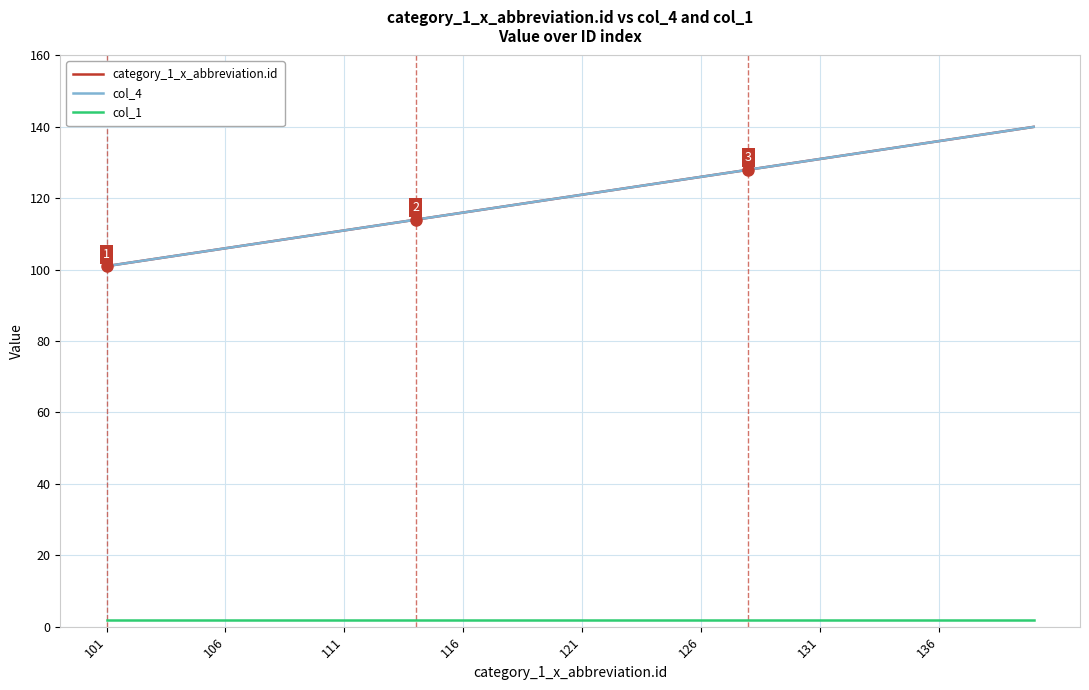

Does the chart display data point markers on the line(s)?

No